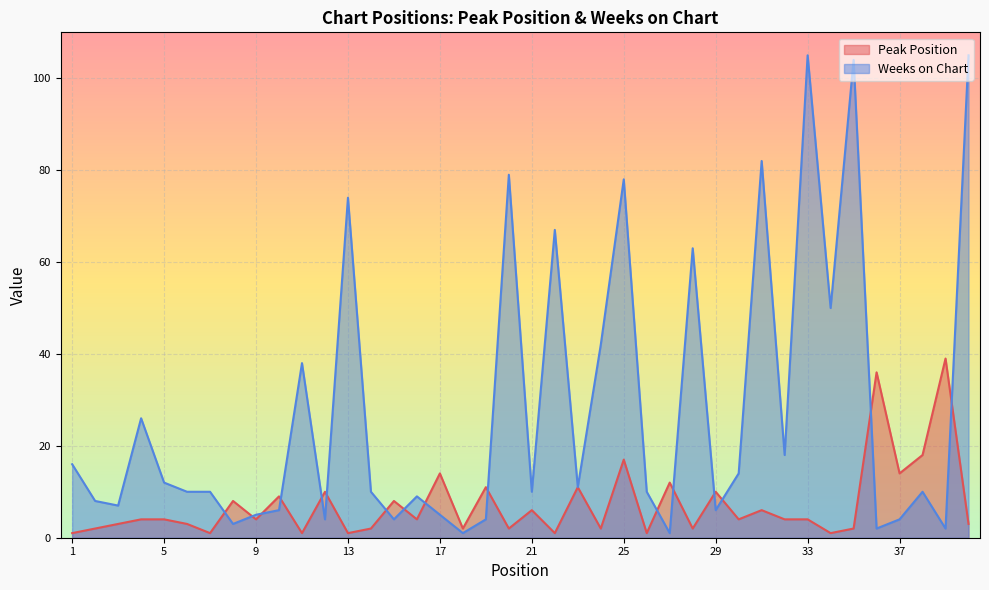

Reading left to right, what are all the values shown in this chart?

Peak Position: 1=1	2=2	3=3	4=4	5=4	6=3	7=1	8=8	9=4	10=9	11=1	12=10	13=1	14=2	15=8	16=4	17=14	18=2	19=11	20=2	21=6	22=1	23=11	24=2	25=17	26=1	27=12	28=2	29=10	30=4	31=6	32=4	33=4	34=1	35=2	36=36	37=14	38=18	39=39	40=3
Weeks on Chart: 1=16	2=8	3=7	4=26	5=12	6=10	7=10	8=3	9=5	10=6	11=38	12=4	13=74	14=10	15=4	16=9	17=5	18=1	19=4	20=79	21=10	22=67	23=11	24=42	25=78	26=10	27=1	28=63	29=6	30=14	31=82	32=18	33=105	34=50	35=104	36=2	37=4	38=10	39=2	40=105